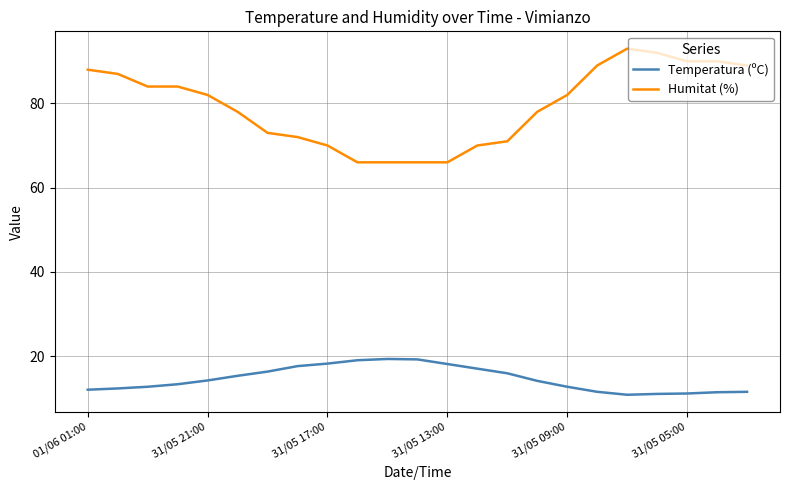

What is the smallest value displayed?

10.8